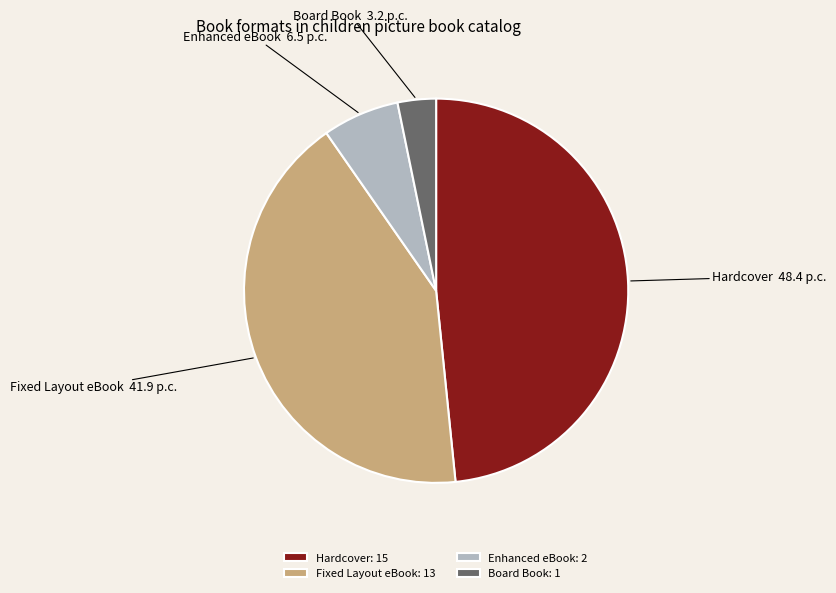

Is there a majority slice in this chart?

No